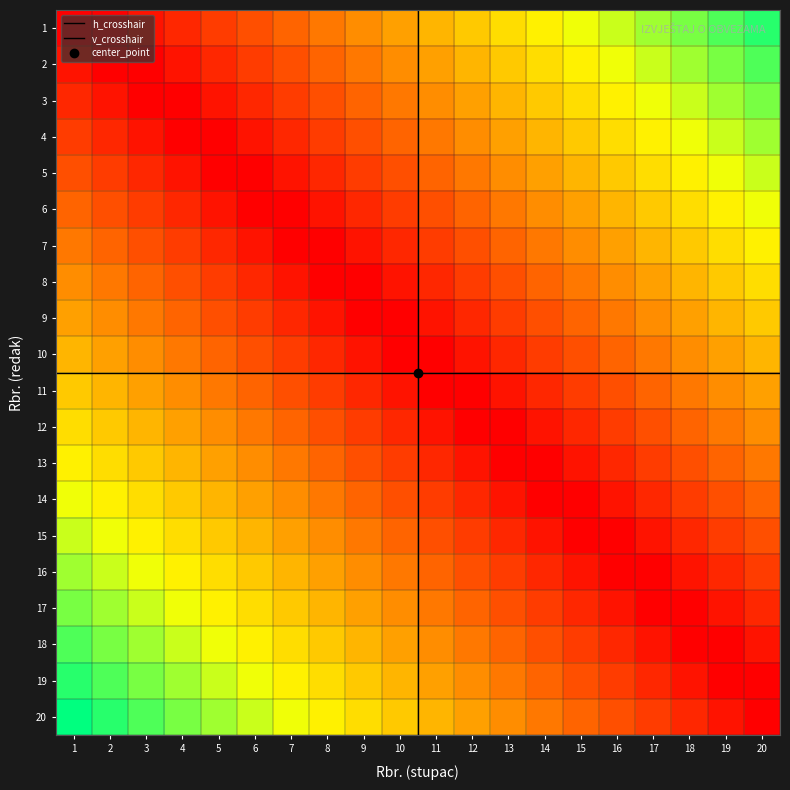

Reading left to right, transcribe all the data shown in this chart.

1: 1=0	2=0	3=1	4=2	5=3	6=4	7=5	8=6	9=7	10=8	11=9	12=10	13=11	14=12	15=13	16=14	17=15	18=16	19=17	20=18
2: 1=1	2=0	3=0	4=1	5=2	6=3	7=4	8=5	9=6	10=7	11=8	12=9	13=10	14=11	15=12	16=13	17=14	18=15	19=16	20=17
3: 1=2	2=1	3=0	4=0	5=1	6=2	7=3	8=4	9=5	10=6	11=7	12=8	13=9	14=10	15=11	16=12	17=13	18=14	19=15	20=16
4: 1=3	2=2	3=1	4=0	5=0	6=1	7=2	8=3	9=4	10=5	11=6	12=7	13=8	14=9	15=10	16=11	17=12	18=13	19=14	20=15
5: 1=4	2=3	3=2	4=1	5=0	6=0	7=1	8=2	9=3	10=4	11=5	12=6	13=7	14=8	15=9	16=10	17=11	18=12	19=13	20=14
6: 1=5	2=4	3=3	4=2	5=1	6=0	7=0	8=1	9=2	10=3	11=4	12=5	13=6	14=7	15=8	16=9	17=10	18=11	19=12	20=13
7: 1=6	2=5	3=4	4=3	5=2	6=1	7=0	8=0	9=1	10=2	11=3	12=4	13=5	14=6	15=7	16=8	17=9	18=10	19=11	20=12
8: 1=7	2=6	3=5	4=4	5=3	6=2	7=1	8=0	9=0	10=1	11=2	12=3	13=4	14=5	15=6	16=7	17=8	18=9	19=10	20=11
9: 1=8	2=7	3=6	4=5	5=4	6=3	7=2	8=1	9=0	10=0	11=1	12=2	13=3	14=4	15=5	16=6	17=7	18=8	19=9	20=10
10: 1=9	2=8	3=7	4=6	5=5	6=4	7=3	8=2	9=1	10=0	11=0	12=1	13=2	14=3	15=4	16=5	17=6	18=7	19=8	20=9
11: 1=10	2=9	3=8	4=7	5=6	6=5	7=4	8=3	9=2	10=1	11=0	12=0	13=1	14=2	15=3	16=4	17=5	18=6	19=7	20=8
12: 1=11	2=10	3=9	4=8	5=7	6=6	7=5	8=4	9=3	10=2	11=1	12=0	13=0	14=1	15=2	16=3	17=4	18=5	19=6	20=7
13: 1=12	2=11	3=10	4=9	5=8	6=7	7=6	8=5	9=4	10=3	11=2	12=1	13=0	14=0	15=1	16=2	17=3	18=4	19=5	20=6
14: 1=13	2=12	3=11	4=10	5=9	6=8	7=7	8=6	9=5	10=4	11=3	12=2	13=1	14=0	15=0	16=1	17=2	18=3	19=4	20=5
15: 1=14	2=13	3=12	4=11	5=10	6=9	7=8	8=7	9=6	10=5	11=4	12=3	13=2	14=1	15=0	16=0	17=1	18=2	19=3	20=4
16: 1=15	2=14	3=13	4=12	5=11	6=10	7=9	8=8	9=7	10=6	11=5	12=4	13=3	14=2	15=1	16=0	17=0	18=1	19=2	20=3
17: 1=16	2=15	3=14	4=13	5=12	6=11	7=10	8=9	9=8	10=7	11=6	12=5	13=4	14=3	15=2	16=1	17=0	18=0	19=1	20=2
18: 1=17	2=16	3=15	4=14	5=13	6=12	7=11	8=10	9=9	10=8	11=7	12=6	13=5	14=4	15=3	16=2	17=1	18=0	19=0	20=1
19: 1=18	2=17	3=16	4=15	5=14	6=13	7=12	8=11	9=10	10=9	11=8	12=7	13=6	14=5	15=4	16=3	17=2	18=1	19=0	20=0
20: 1=19	2=18	3=17	4=16	5=15	6=14	7=13	8=12	9=11	10=10	11=9	12=8	13=7	14=6	15=5	16=4	17=3	18=2	19=1	20=0